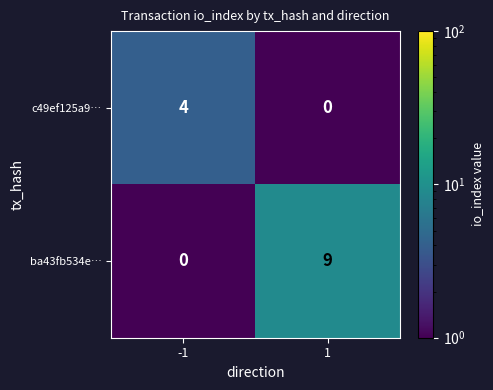

Reading left to right, what are all the values shown in this chart?

c49ef125a9…: 4	0
ba43fb534e…: 0	9